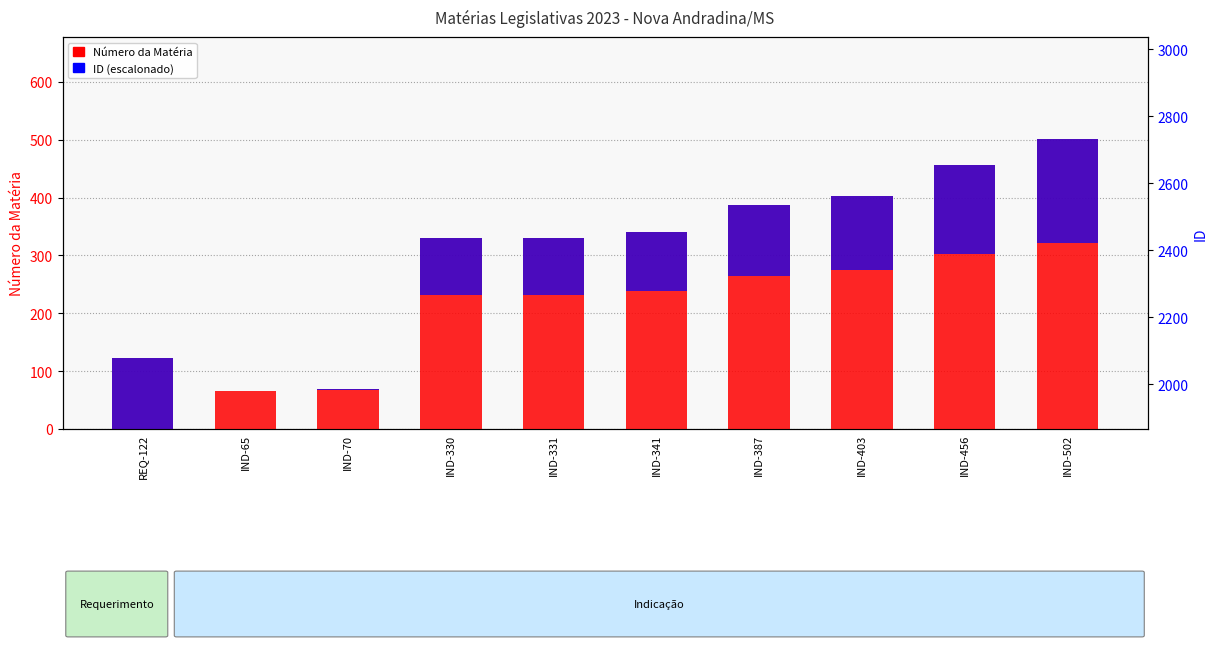

List the labels in order of value, smallest first.

IND-65, IND-70, REQ-122, IND-330, IND-331, IND-341, IND-387, IND-403, IND-456, IND-502